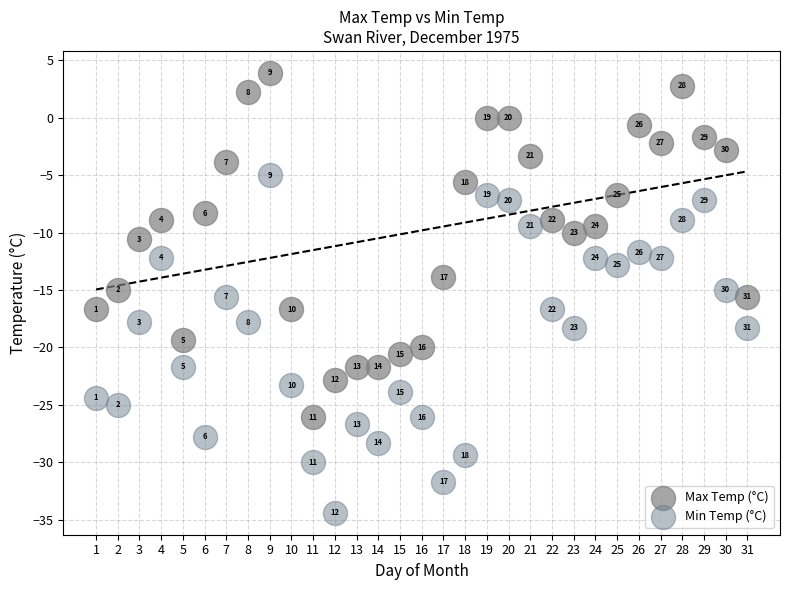

Which series has the largest Y range (max minus min)?

Max Temp (°C)